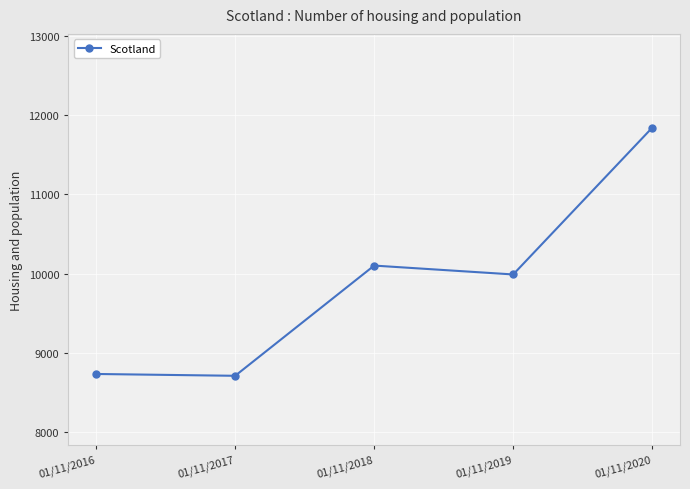

What is the maximum value shown in the chart?

11842